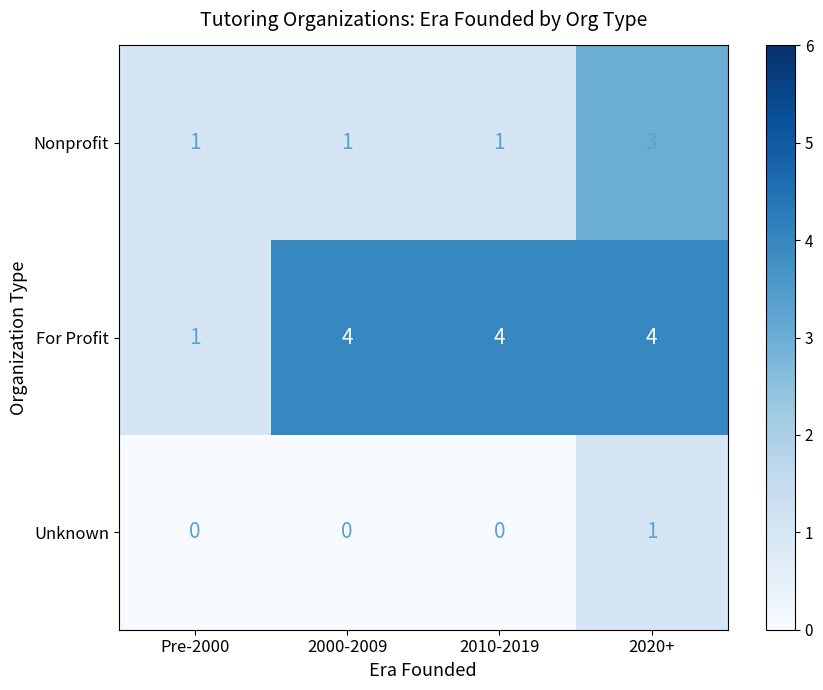

Reading right to left, extract all data points from this chart.

Nonprofit: 2020+=3	2010-2019=1	2000-2009=1	Pre-2000=1
For Profit: 2020+=4	2010-2019=4	2000-2009=4	Pre-2000=1
Unknown: 2020+=1	2010-2019=0	2000-2009=0	Pre-2000=0